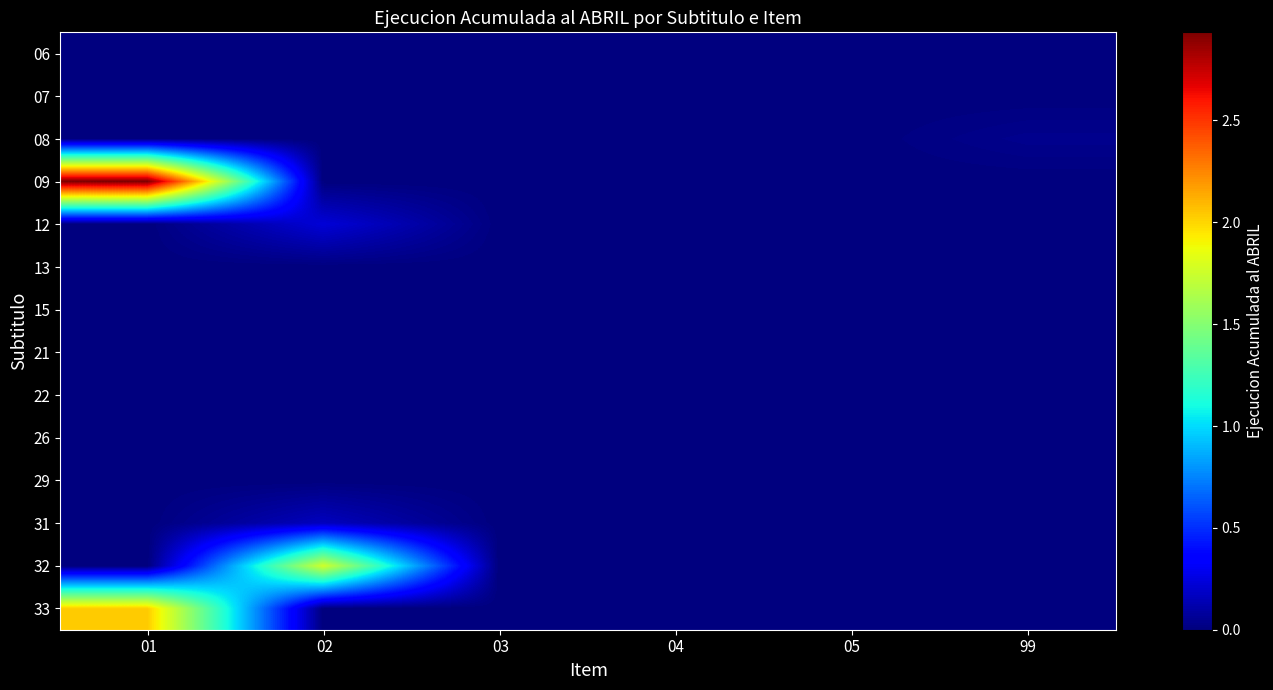

Count the number of data series in this chart.

14